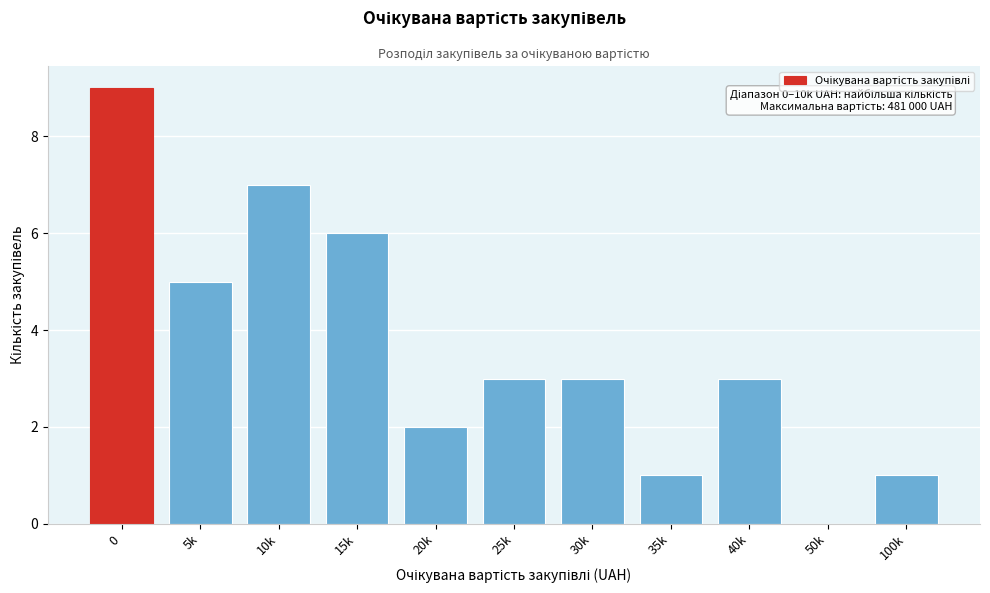

Reading right to left, list all the values displayed in this chart.

100k=1	50k=0	40k=3	35k=1	30k=3	25k=3	20k=2	15k=6	10k=7	5k=5	0=9